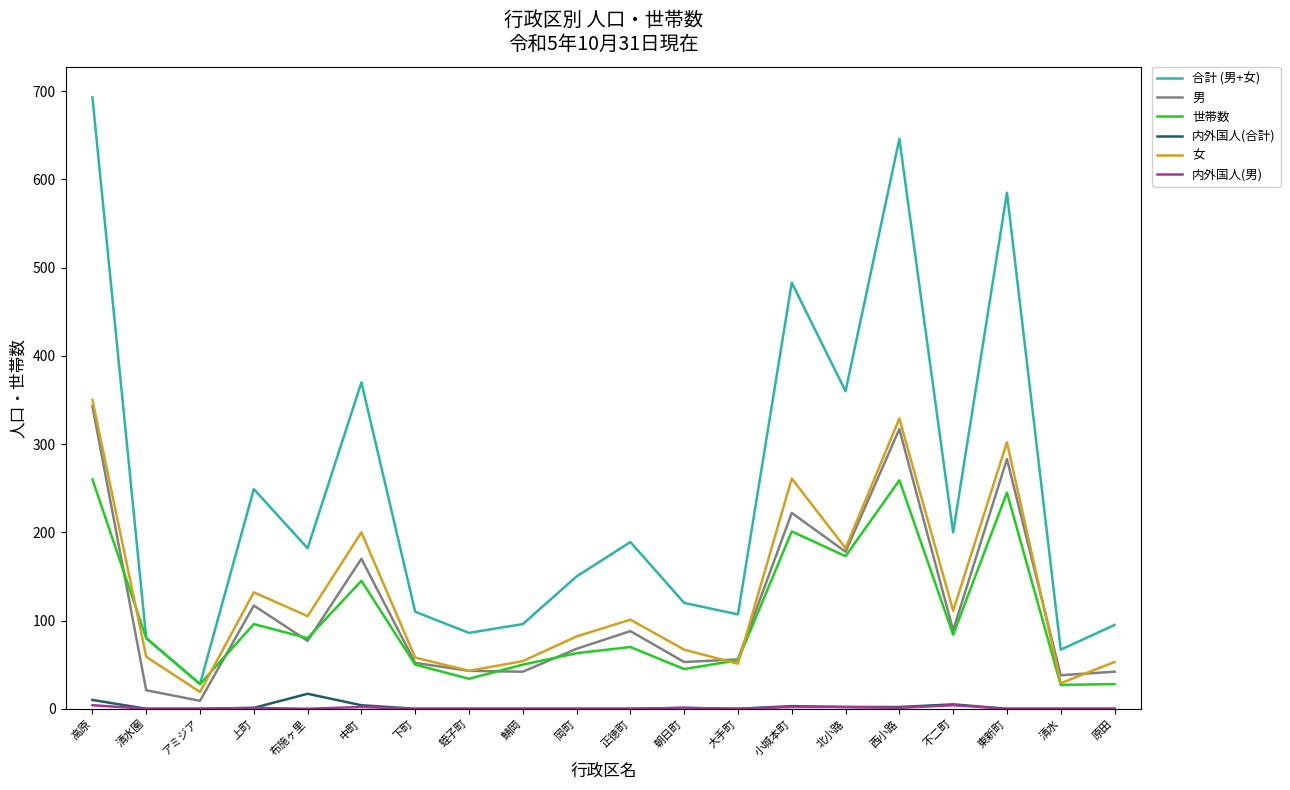

The value of 合計 (男+女) at 下町 is 110. True or false?

True